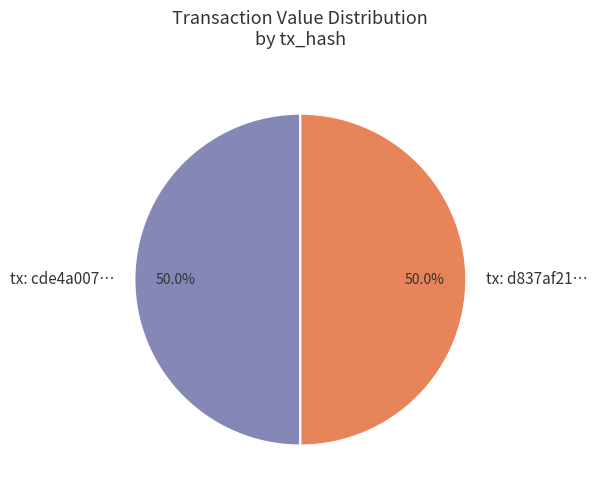

What is the total percentage of tx: cde4a007… and tx: d837af21…?

100.0%